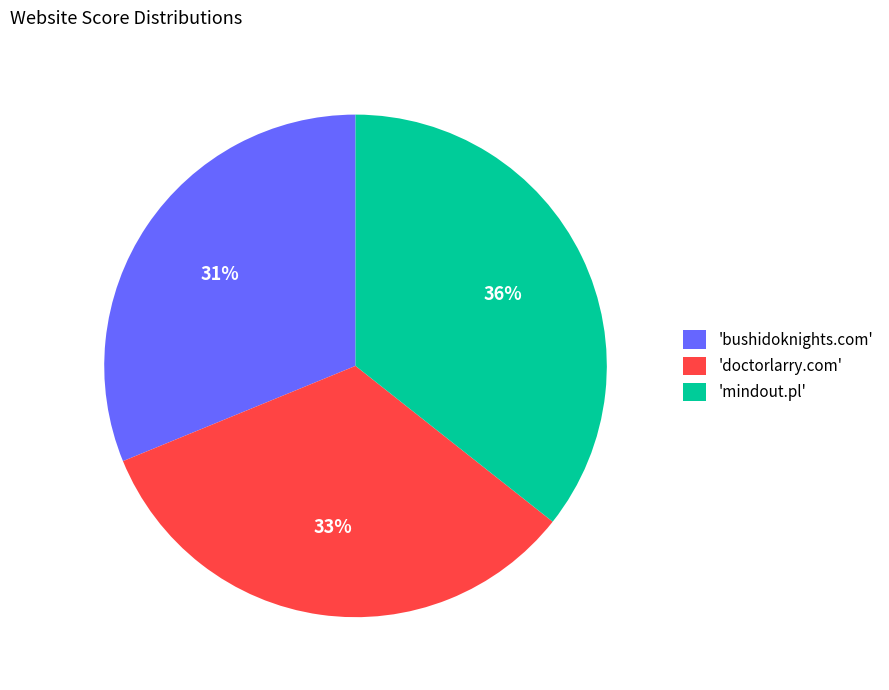

True or false: 'mindout.pl' accounts for 30% of the total.

False